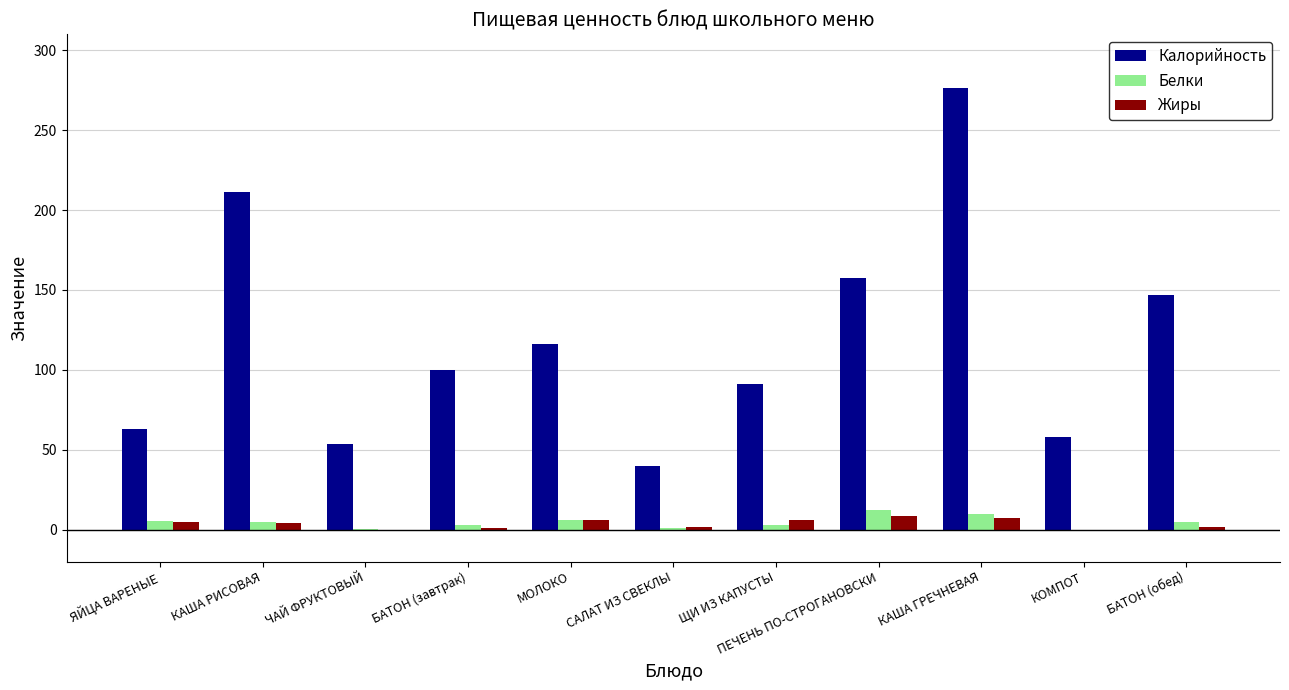

Count the number of data series in this chart.

3